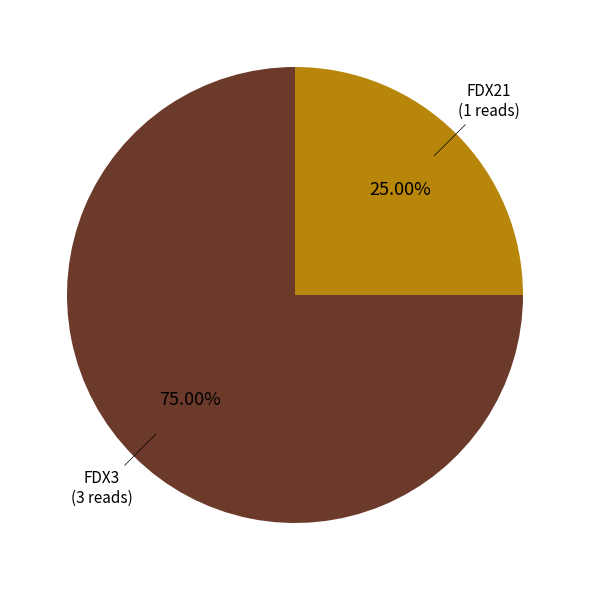

Is there a majority slice in this chart?

Yes